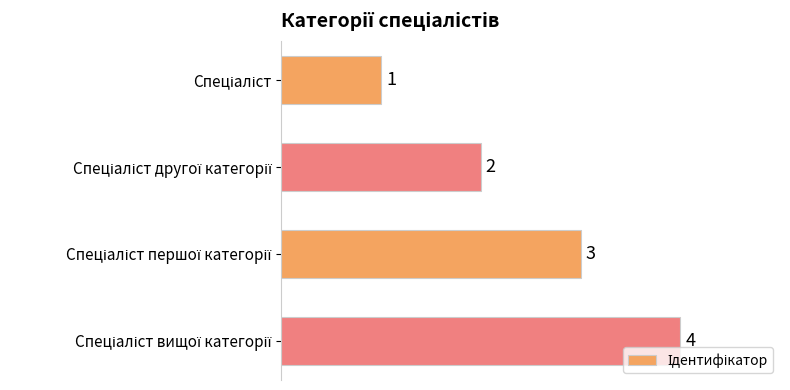

What is the maximum value shown in the chart?

4